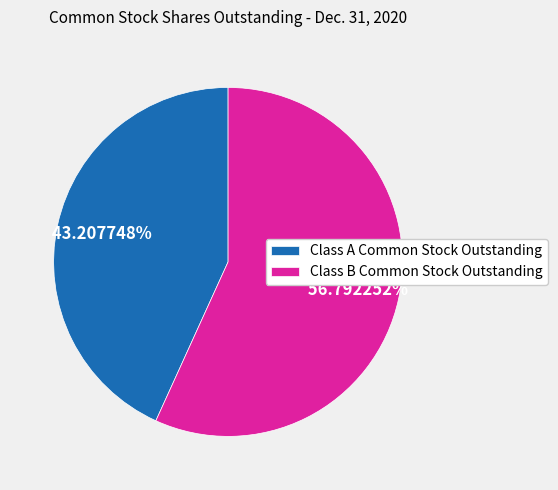

How many segments does this pie chart have?

2